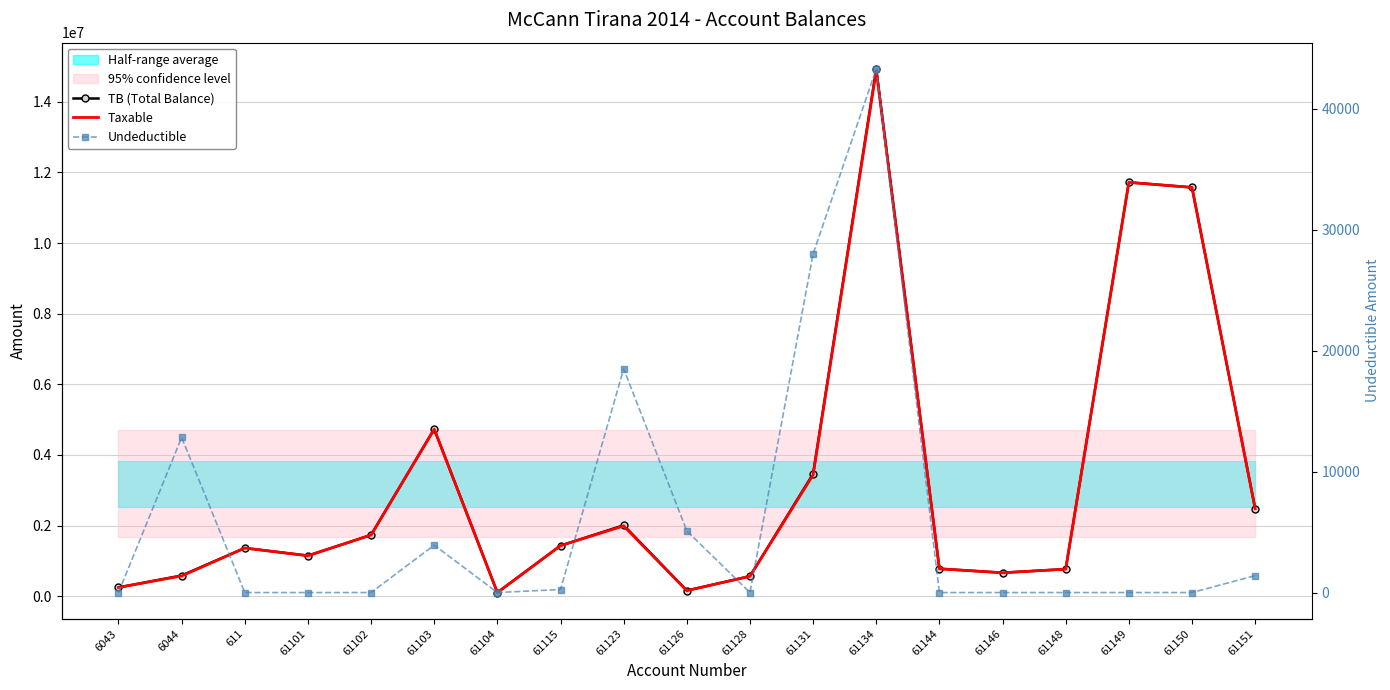

At which category is the sum across all series the highest?

61134